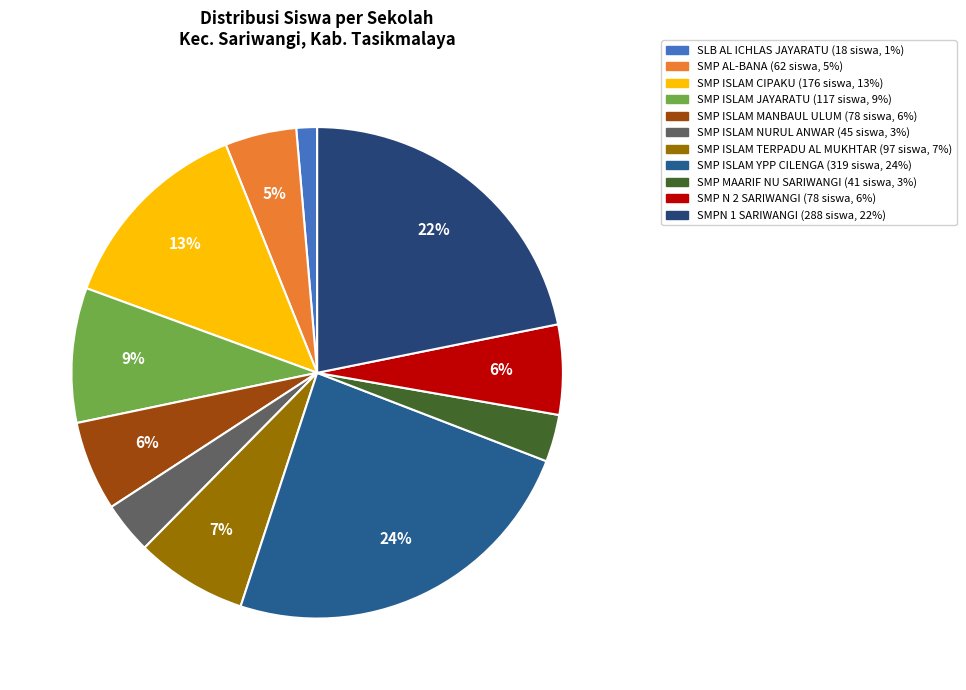

To the nearest percent, what percentage of the pie is SMP ISLAM TERPADU AL MUKHTAR?

7%